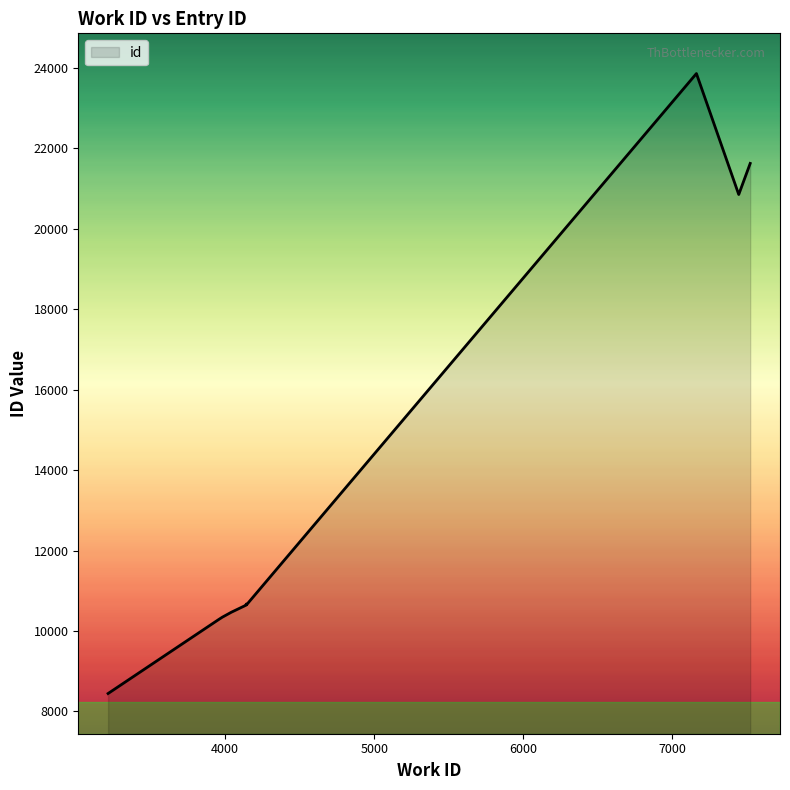

What is the change in value from 3214 to 7447?

+12410